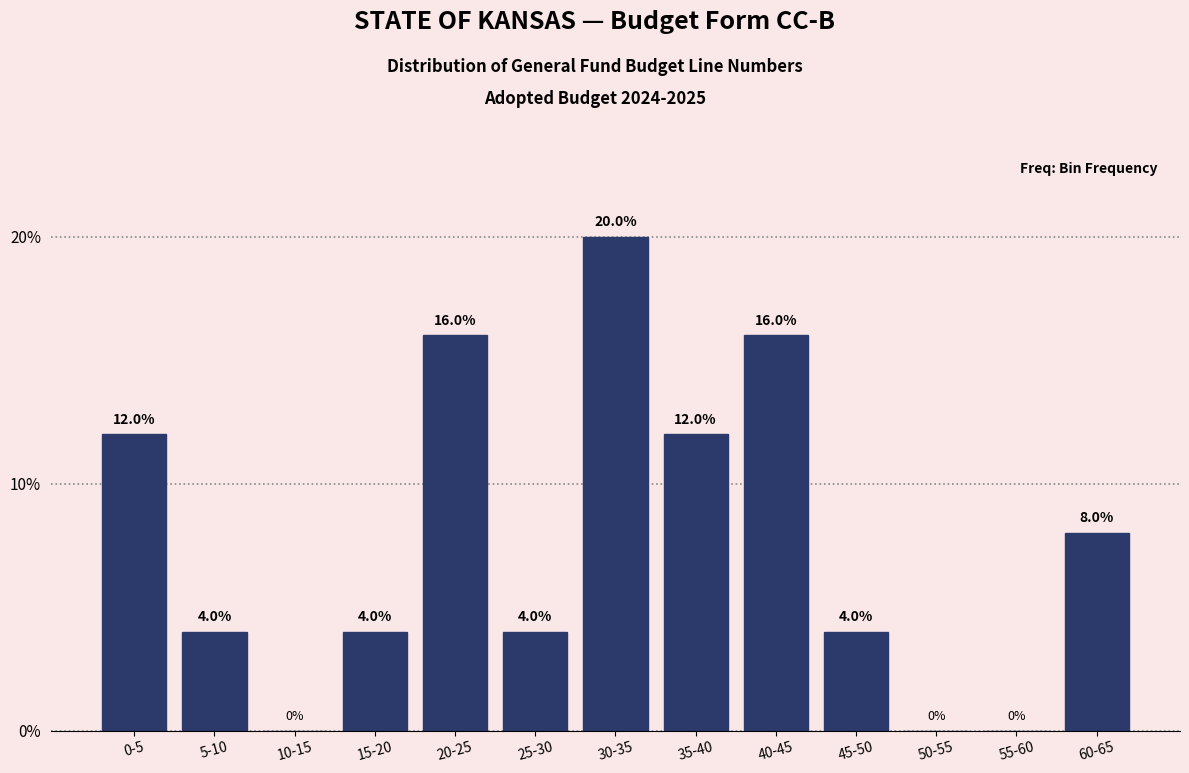

Reading left to right, list all the values displayed in this chart.

0-5=12	5-10=4	10-15=0	15-20=4	20-25=16	25-30=4	30-35=20	35-40=12	40-45=16	45-50=4	50-55=0	55-60=0	60-65=8